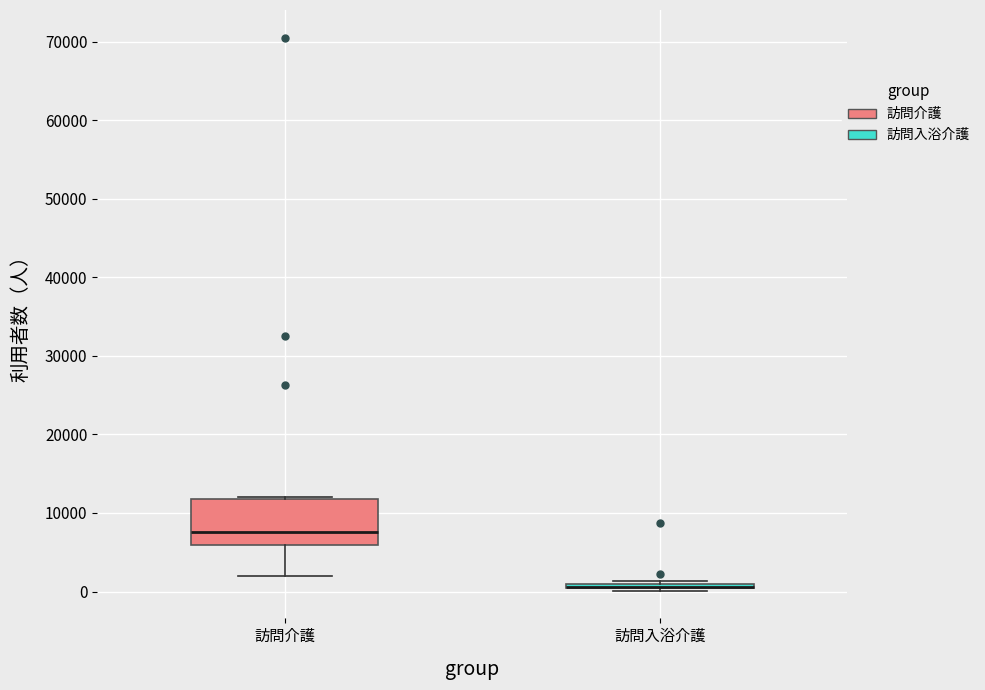

Which box is the tallest, from its lower edge to its upper edge?

訪問介護